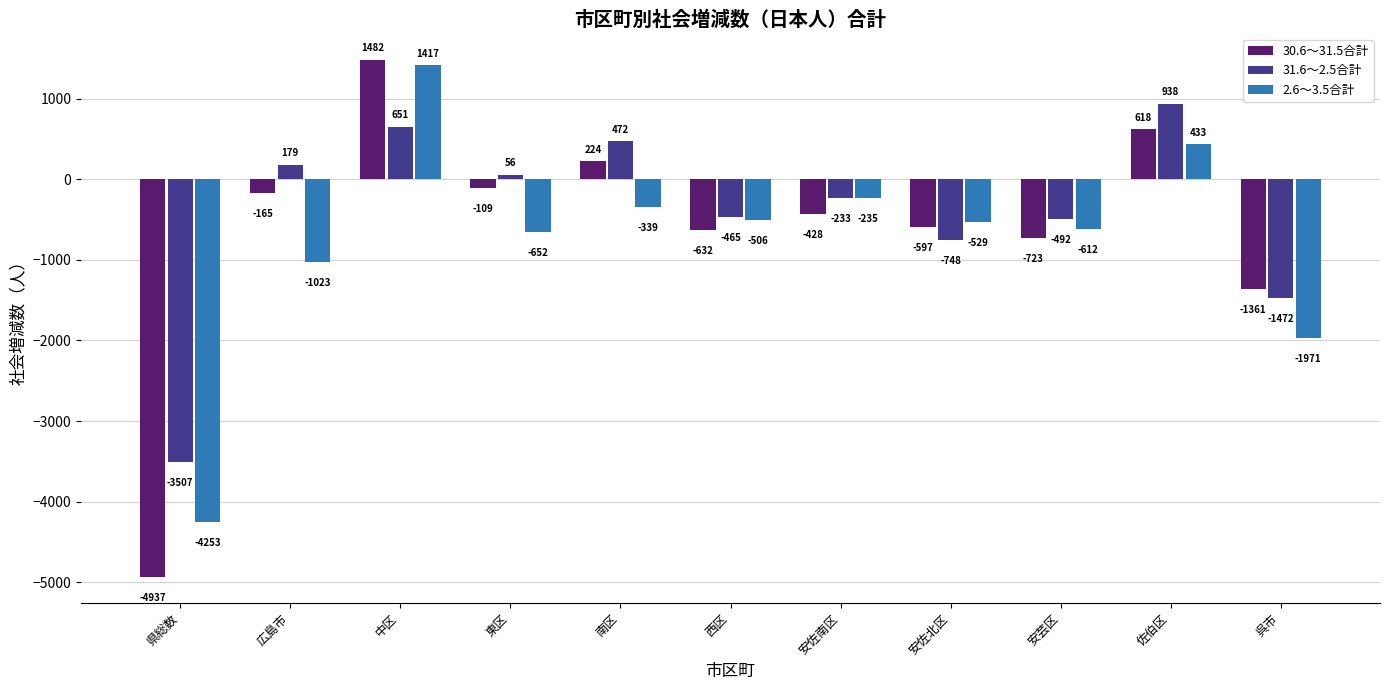

The value of 30.6～31.5合計 at 広島市 is -165. True or false?

True